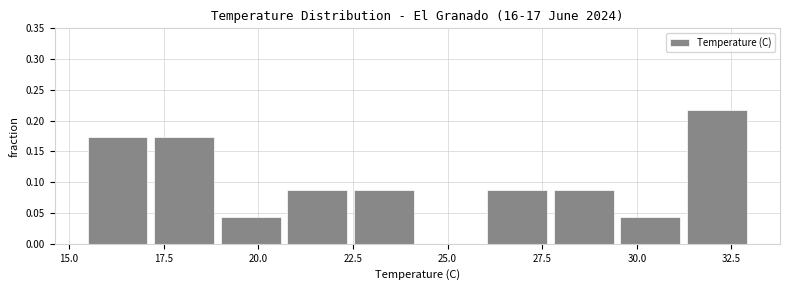

Around what value on the x-axis is the tallest bar? Give the approximate position of its centre, as read against the axis.

32.0